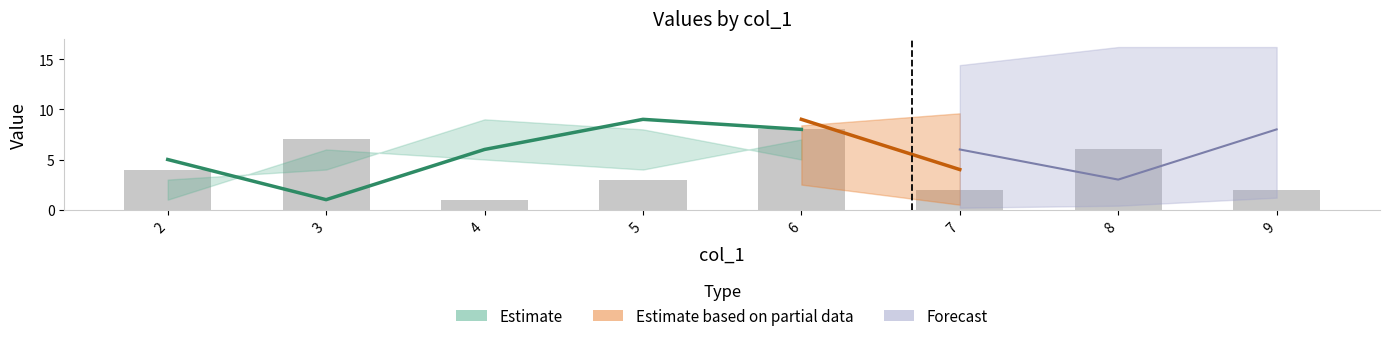

Where is the data nearest to the value 4?

2